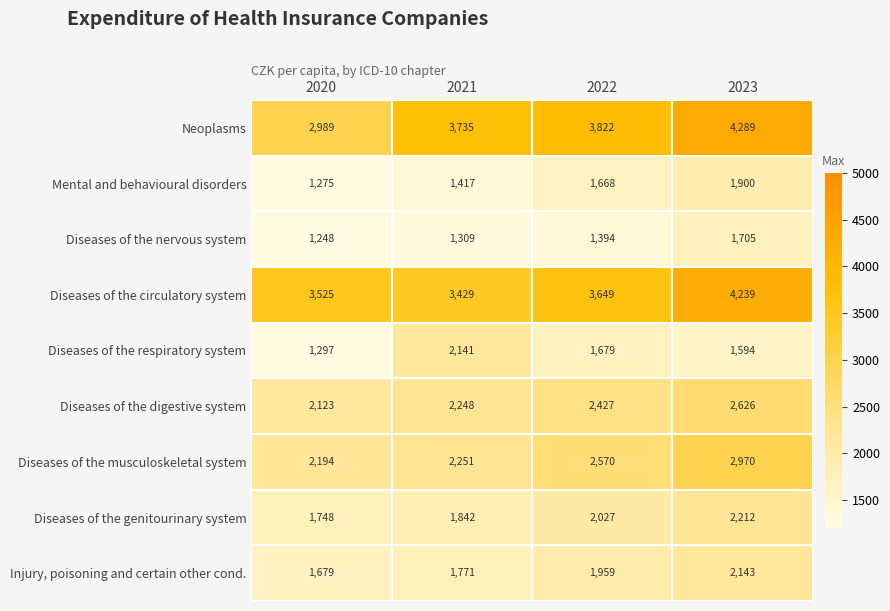

Count the number of categories in the chart.

4